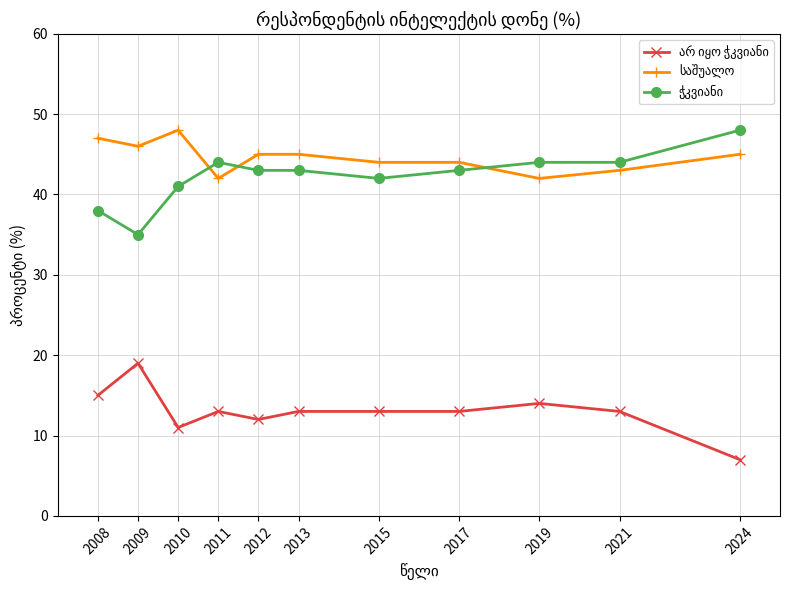

At which category does the chart reach its minimum across all series?

2024